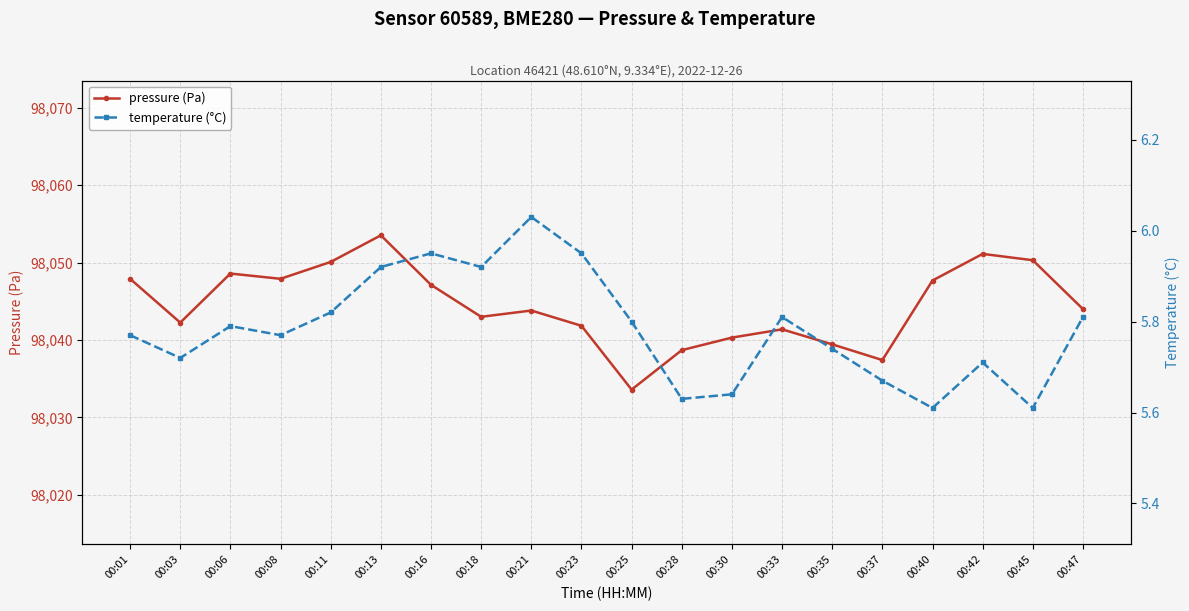

Reading right to left, what are all the values shown in this chart?

pressure (Pa): 00:47=98044.0	00:45=98050.3	00:42=98051.1	00:40=98047.7	00:37=98037.4	00:35=98039.4	00:33=98041.4	00:30=98040.3	00:28=98038.7	00:25=98033.6	00:23=98041.8	00:21=98043.8	00:18=98043.0	00:16=98047.1	00:13=98053.5	00:11=98050.1	00:08=98047.9	00:06=98048.6	00:03=98042.2	00:01=98047.9
temperature (°C): 00:47=5.8	00:45=5.6	00:42=5.7	00:40=5.6	00:37=5.7	00:35=5.7	00:33=5.8	00:30=5.6	00:28=5.6	00:25=5.8	00:23=6.0	00:21=6.0	00:18=5.9	00:16=6.0	00:13=5.9	00:11=5.8	00:08=5.8	00:06=5.8	00:03=5.7	00:01=5.8